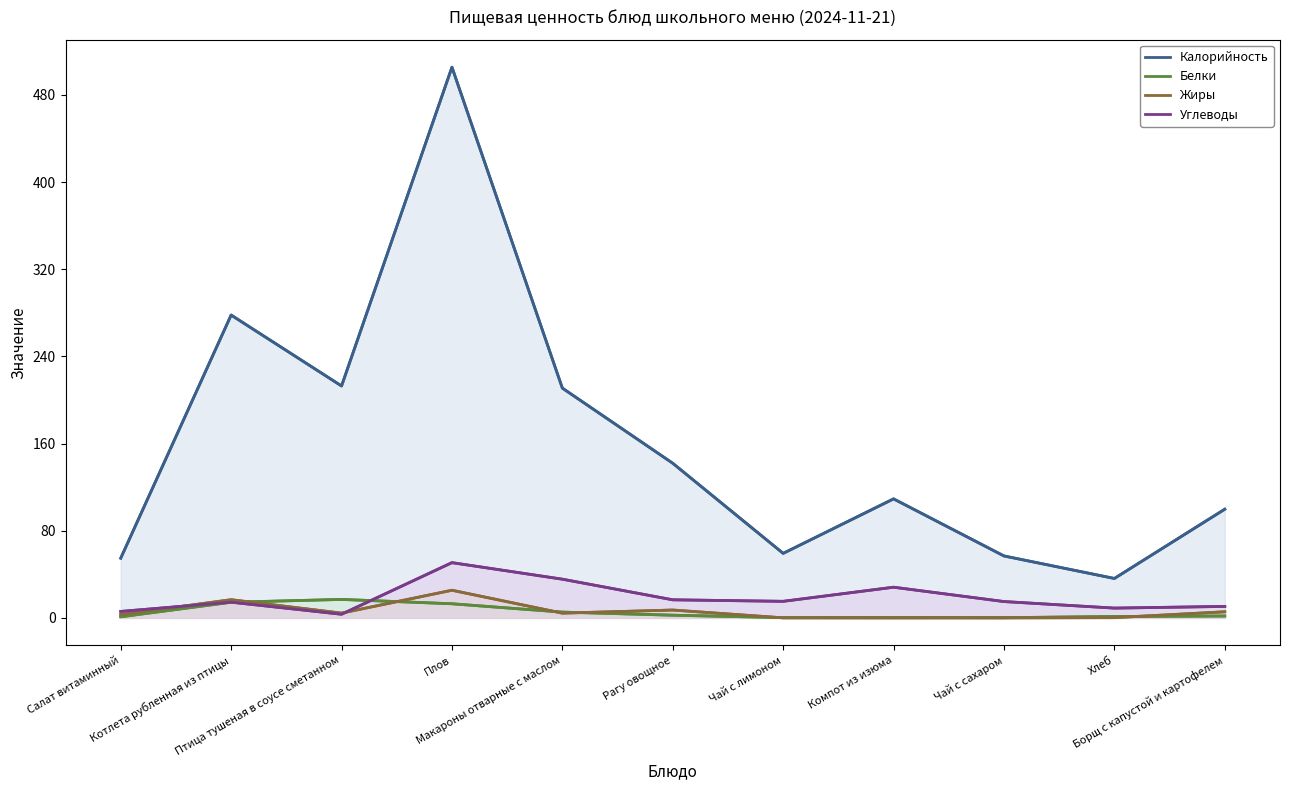

What value does the Белки series have at Компот из изюма?

0.4